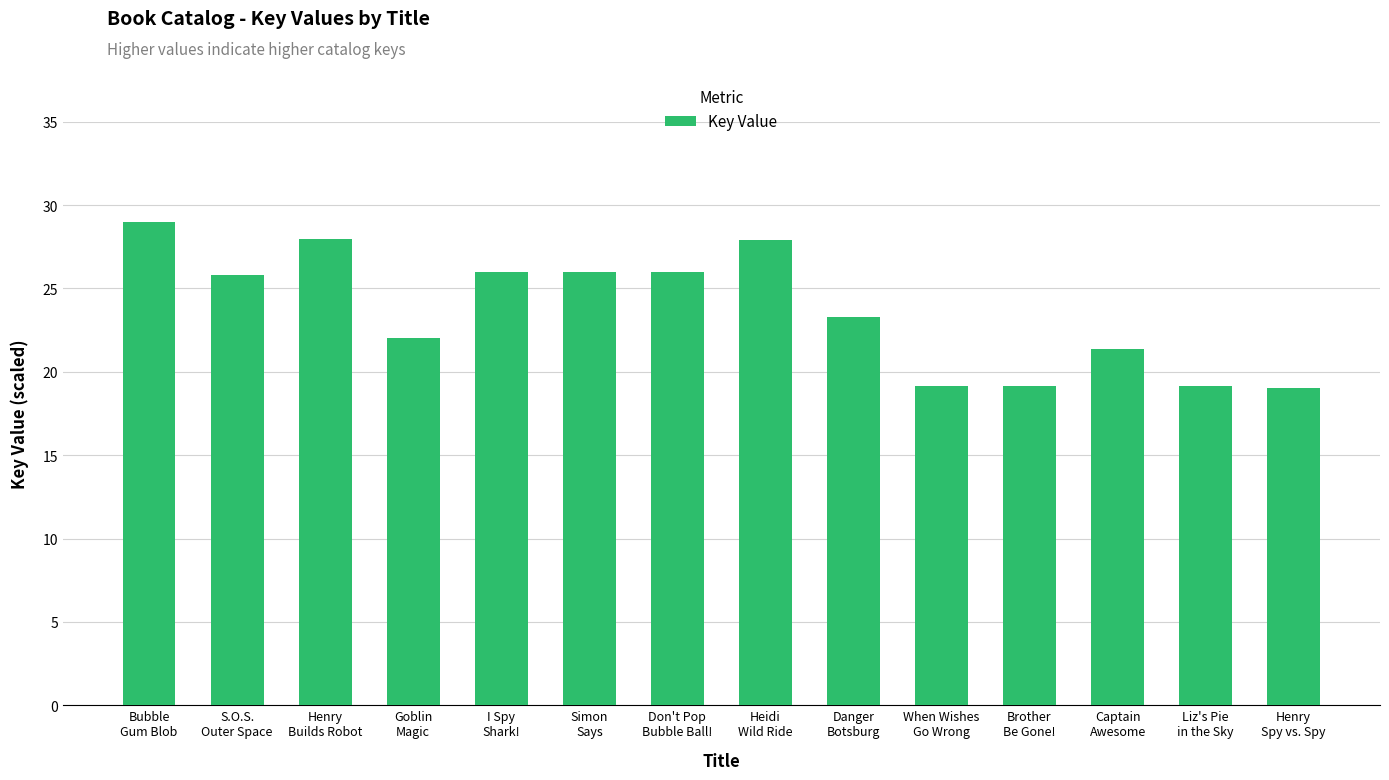

What is the maximum value shown in the chart?

29.0